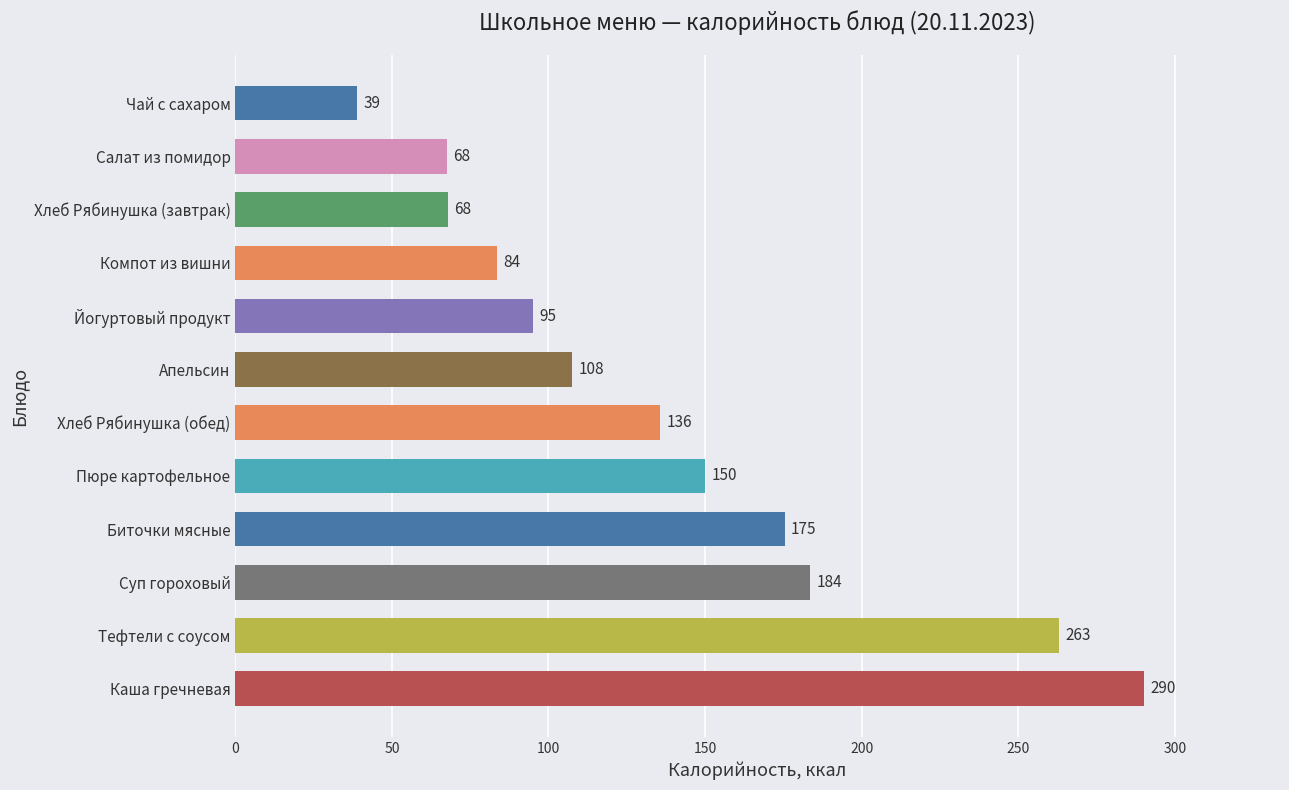

The value at Чай с сахаром is 8.0. True or false?

False